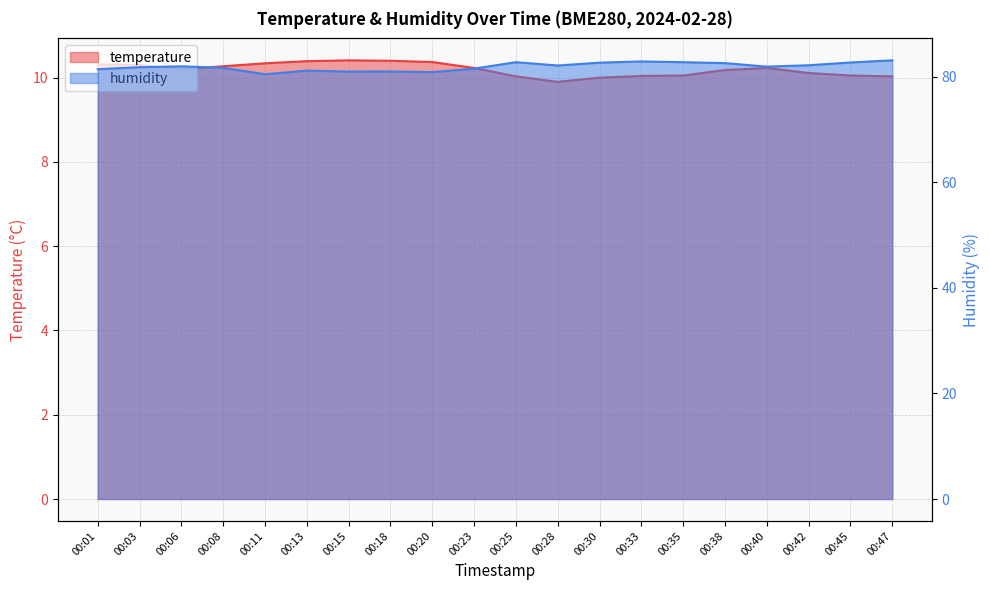

What is the value of the humidity point at the 4th from the left?

81.7